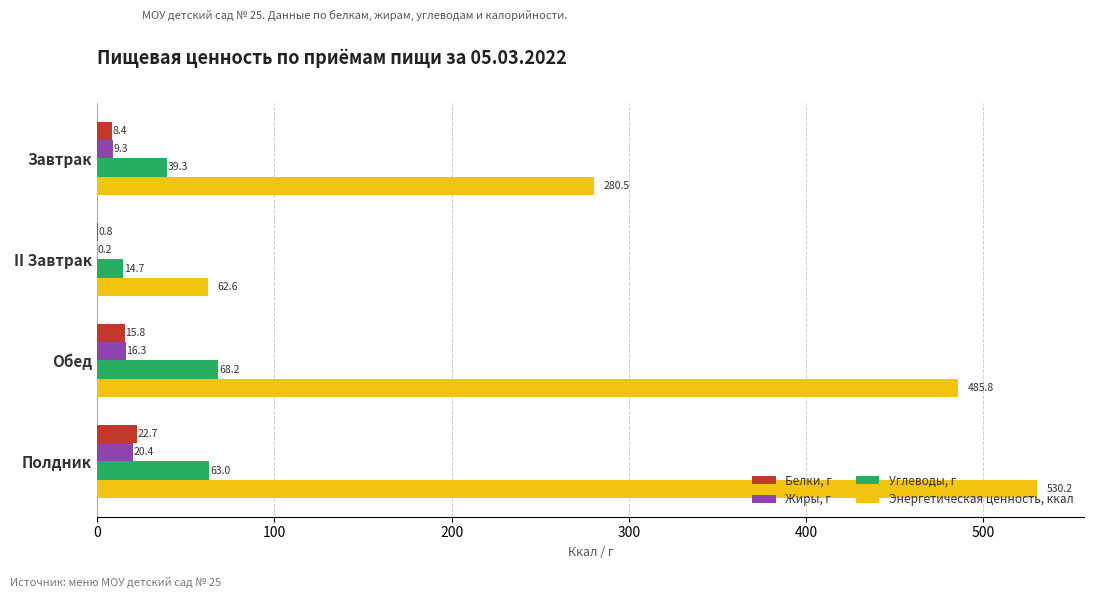

The Углеводы, г series shows 39.3 at Завтрак. True or false?

True